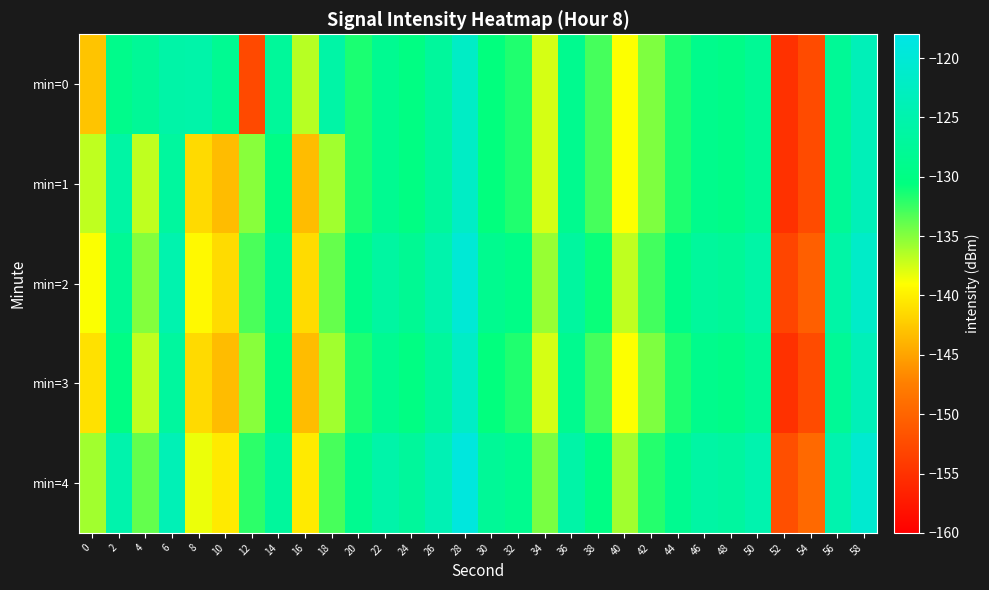

Between 22 and 2, which is larger?

22